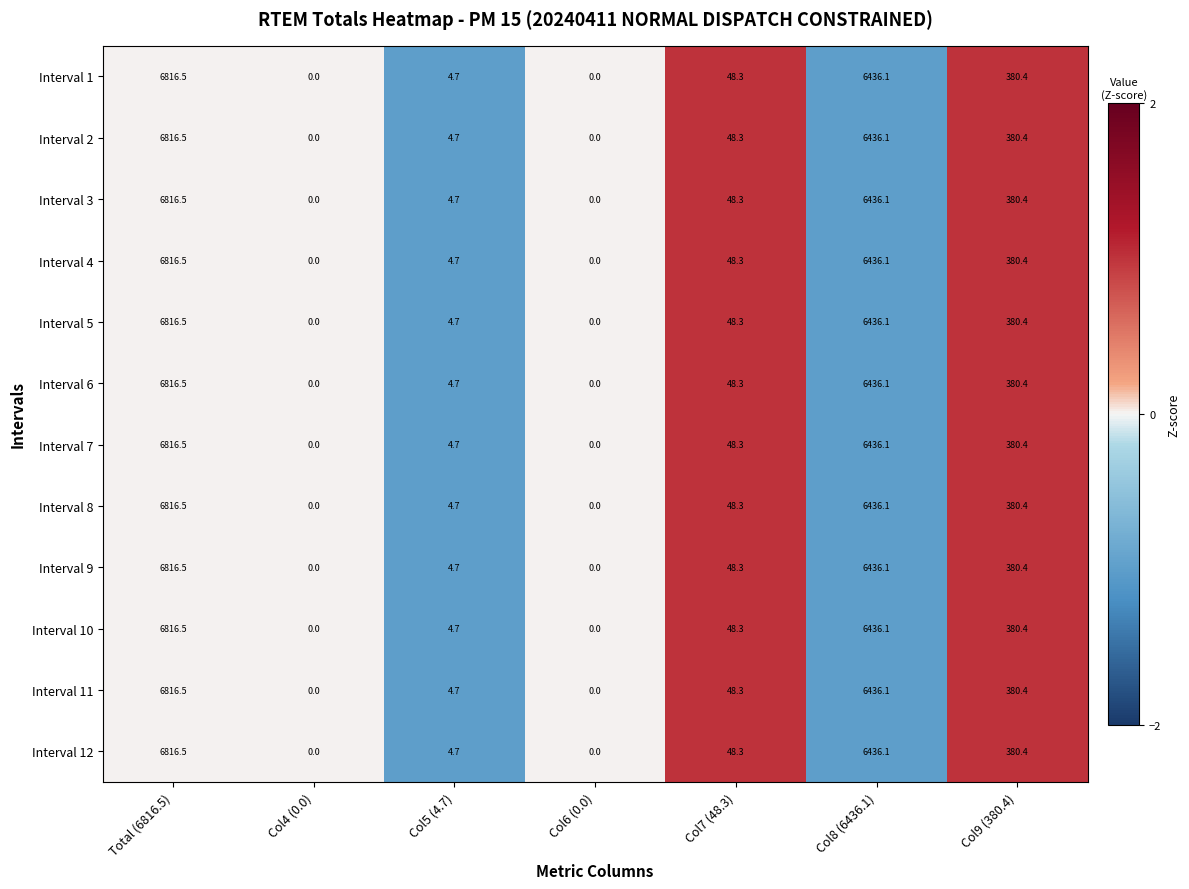

The Interval 12 series shows 9308.4 at Total (6816.5). True or false?

False